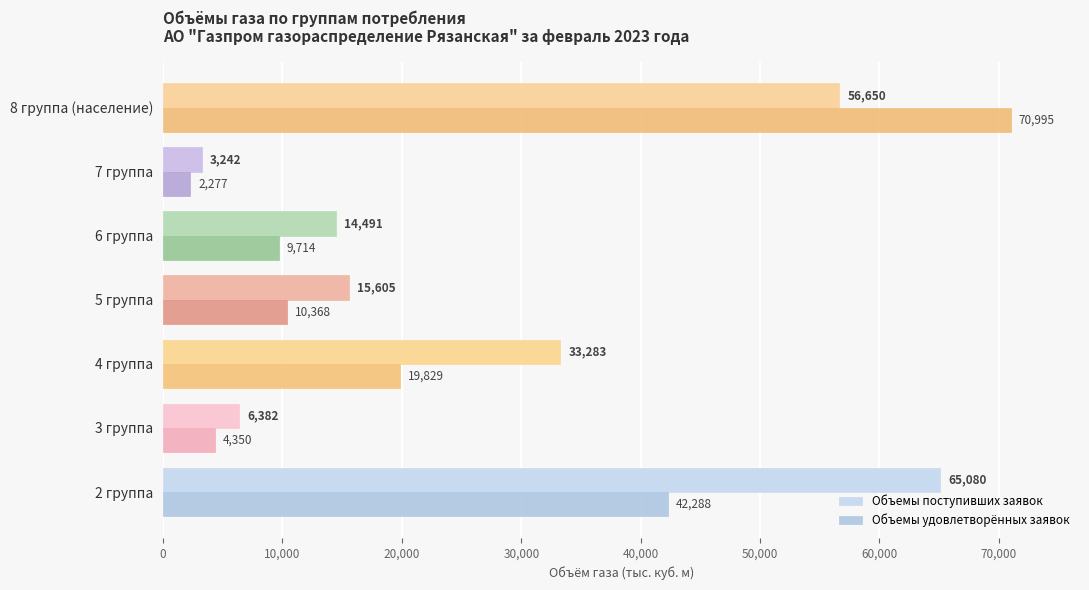

Is it true that Объемы поступивших заявок equals 2758.1 at 3 группа?

False